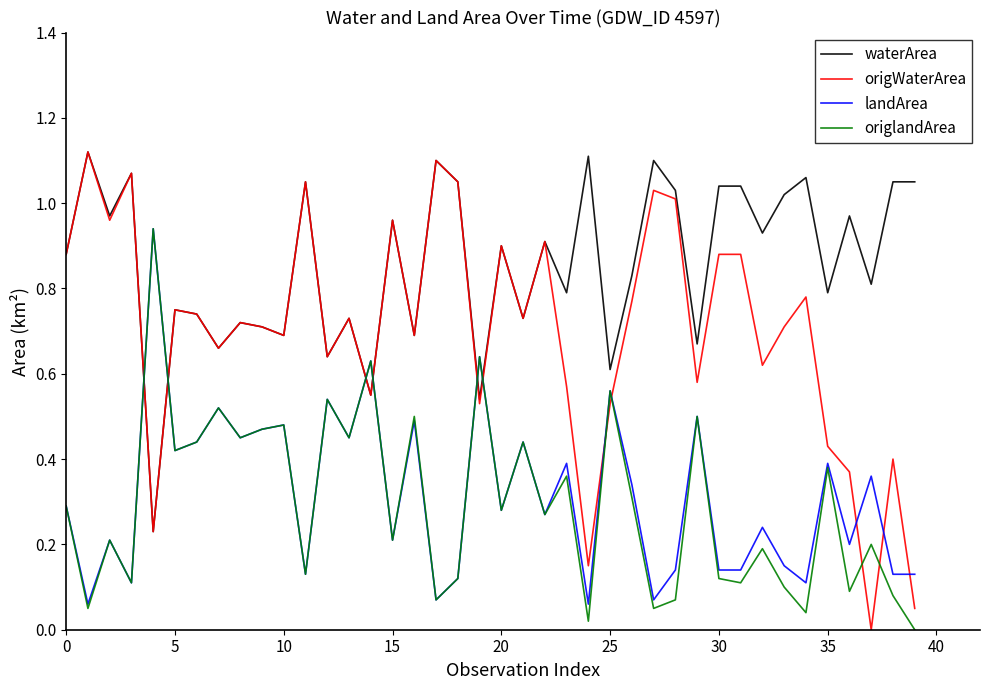

Which series has the largest total across all categories?

waterArea